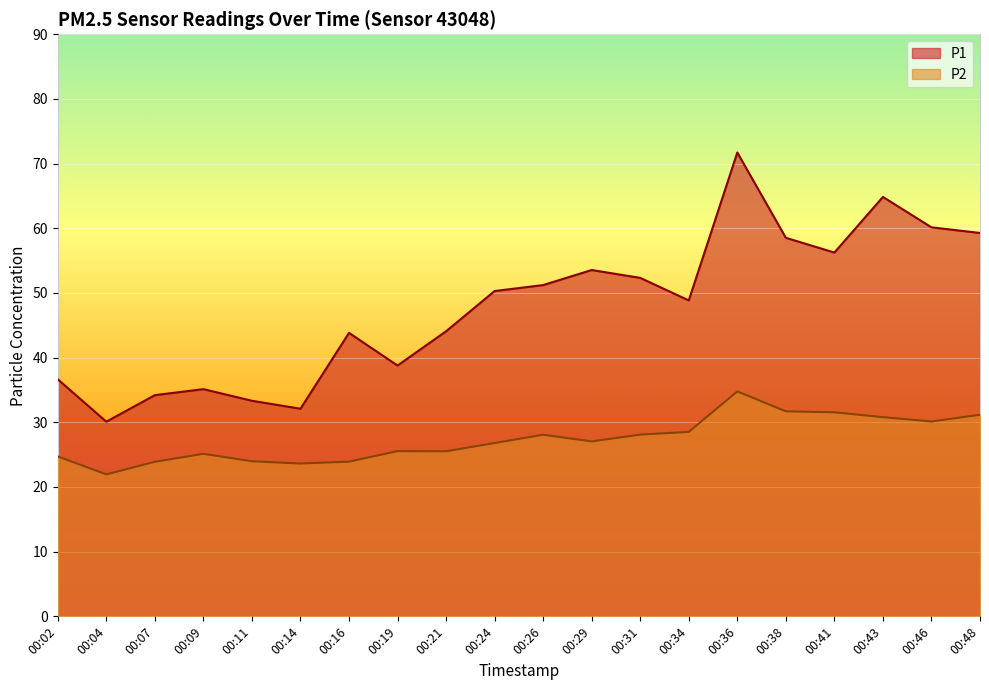

How many values in the P1 series exceed 50?

10